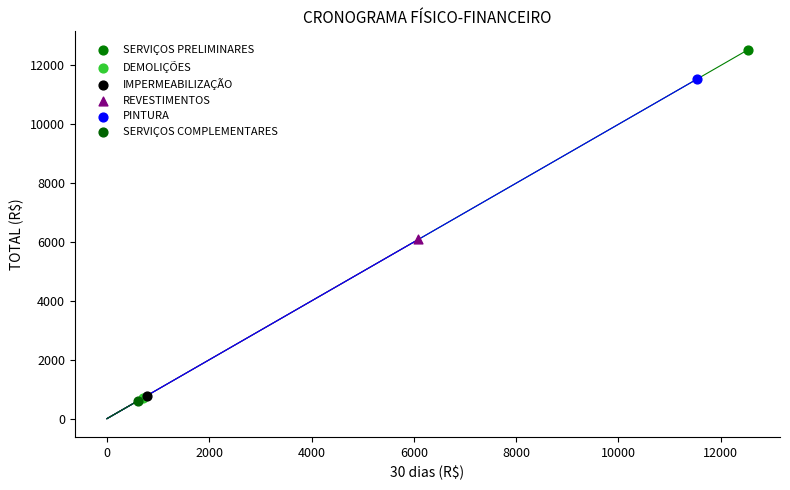

What are all the series names shown in the legend?

SERVIÇOS PRELIMINARES, DEMOLIÇÕES, IMPERMEABILIZAÇÃO, REVESTIMENTOS, PINTURA, SERVIÇOS COMPLEMENTARES